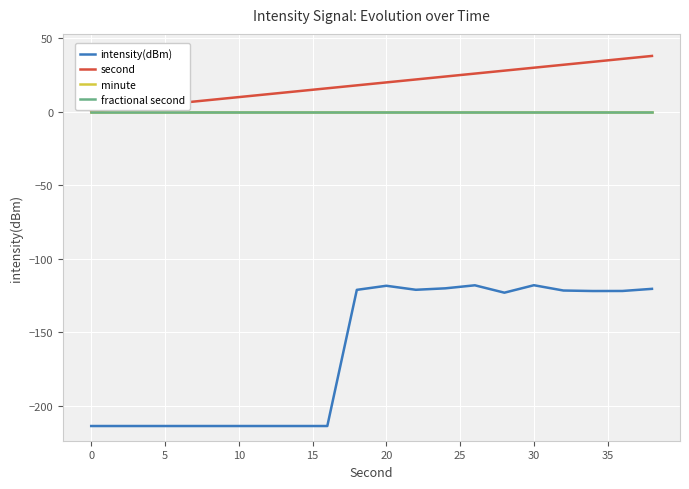

Does the chart display data point markers on the line(s)?

No